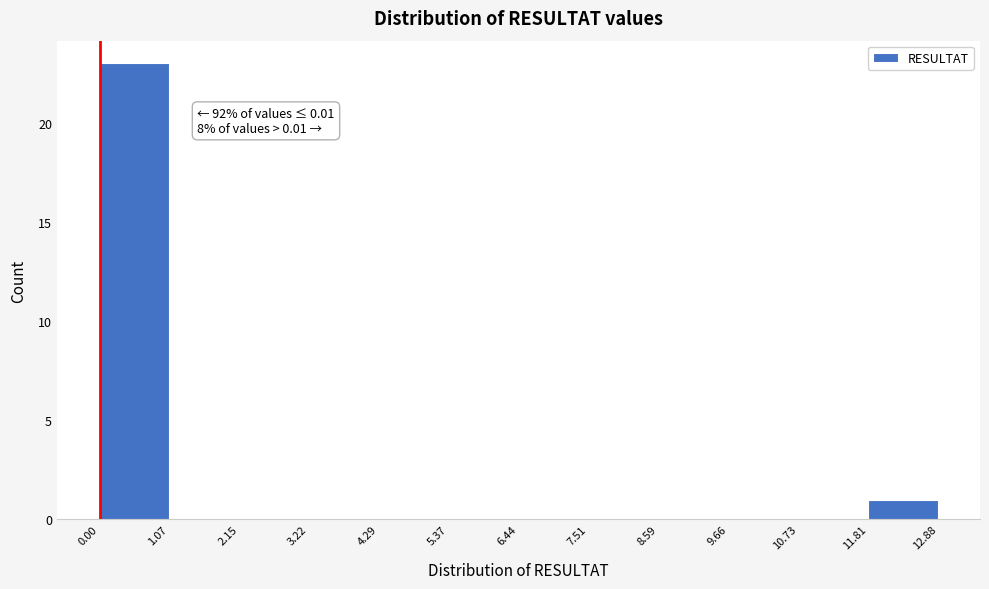

Over which range of the x-axis is the bar tallest?

0.00 to 1.07